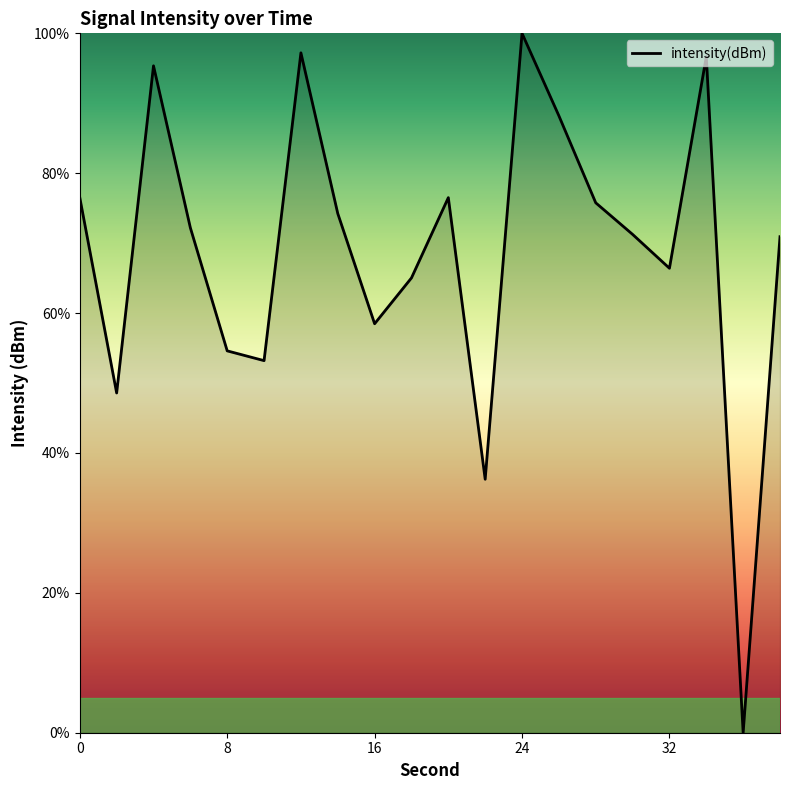

What is the greatest value displayed?

100.0